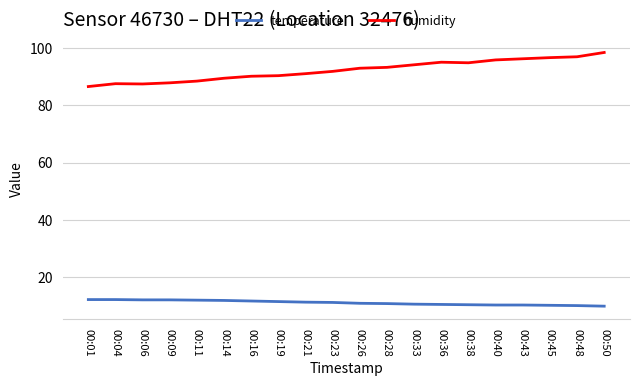

Rank the series by their average value, from lowest to highest.

temperature, humidity